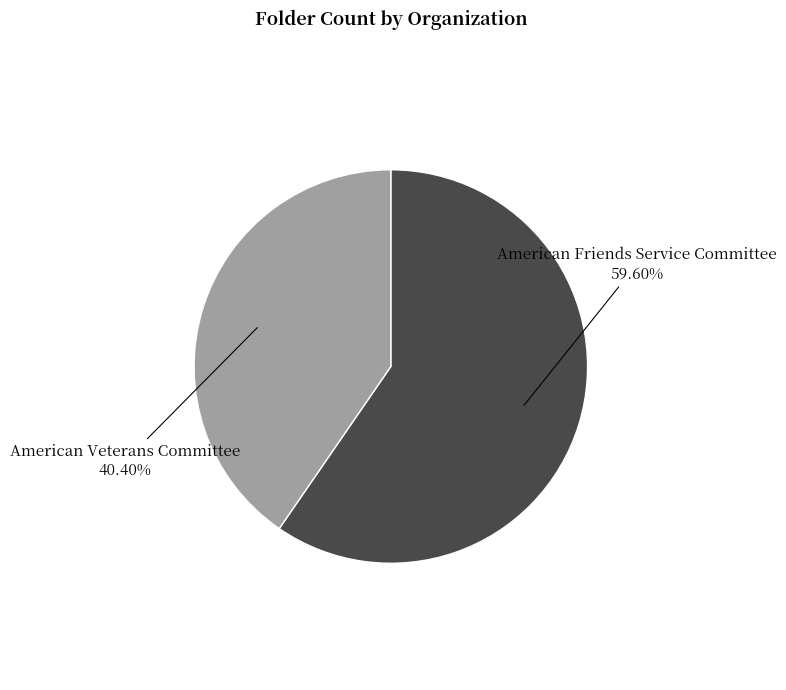

What portion of the pie excludes American Veterans Committee?

59.6%